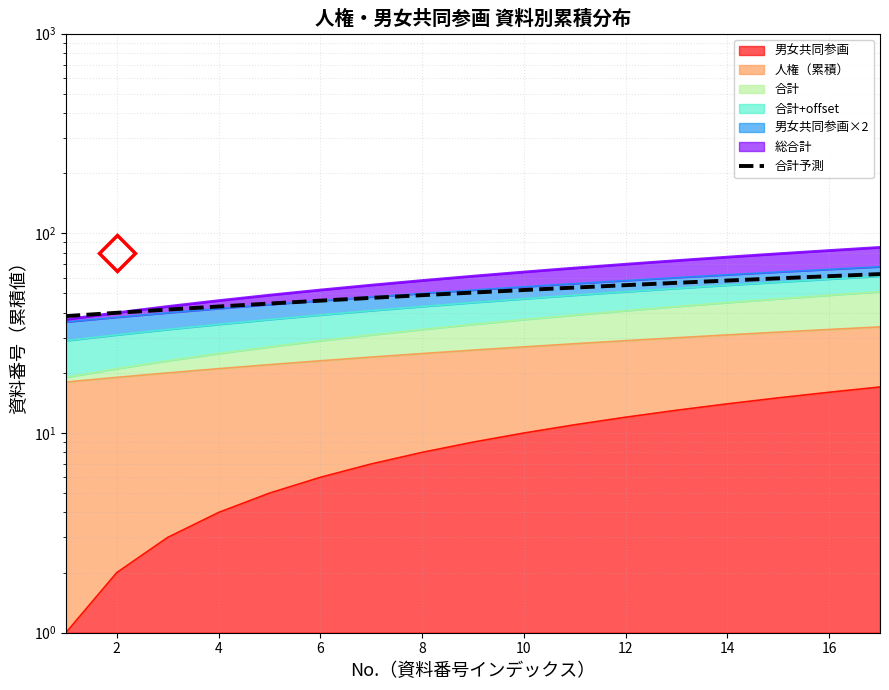

The chart shows a value of 44.5 at 8. True or false?

True